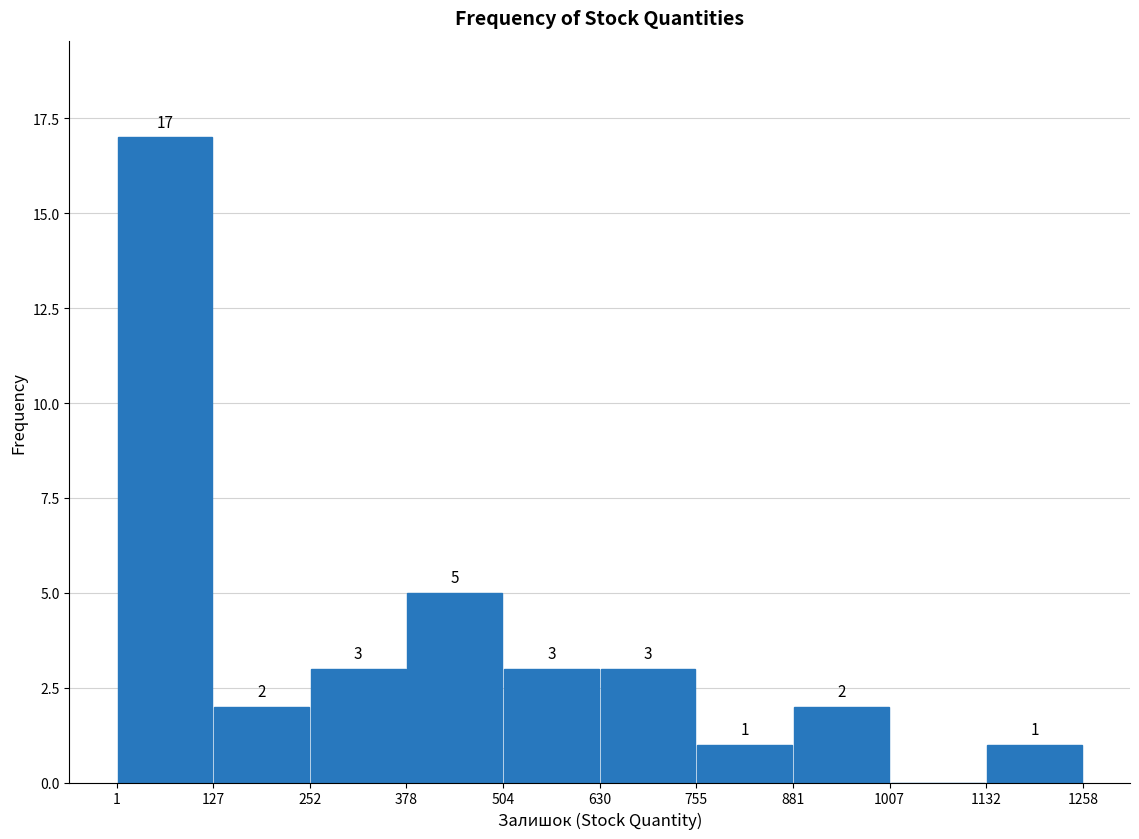

Over which range of the x-axis is the bar tallest?

1 to 127